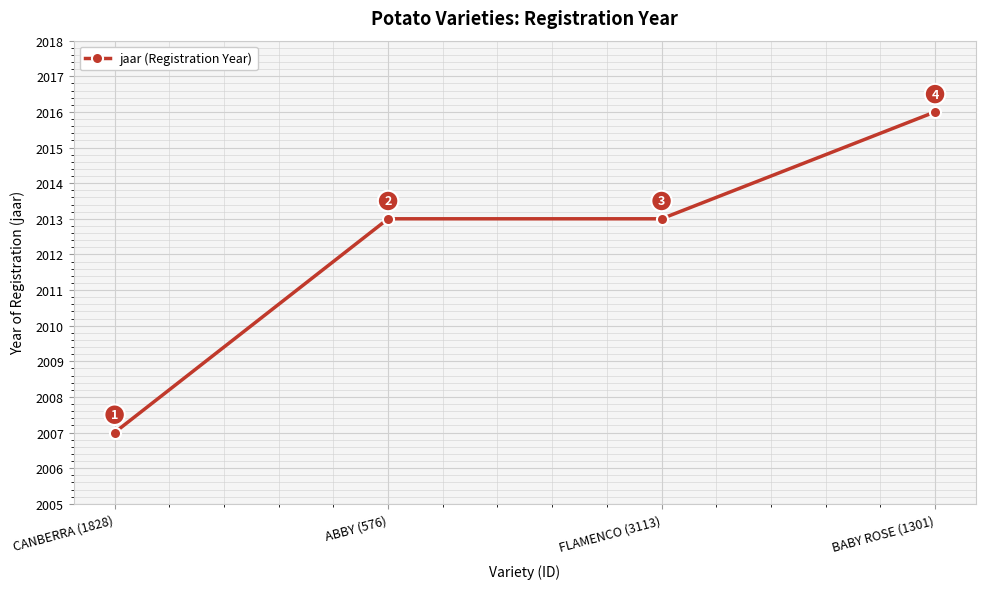

At which category does the chart reach its minimum across all series?

CANBERRA (1828)